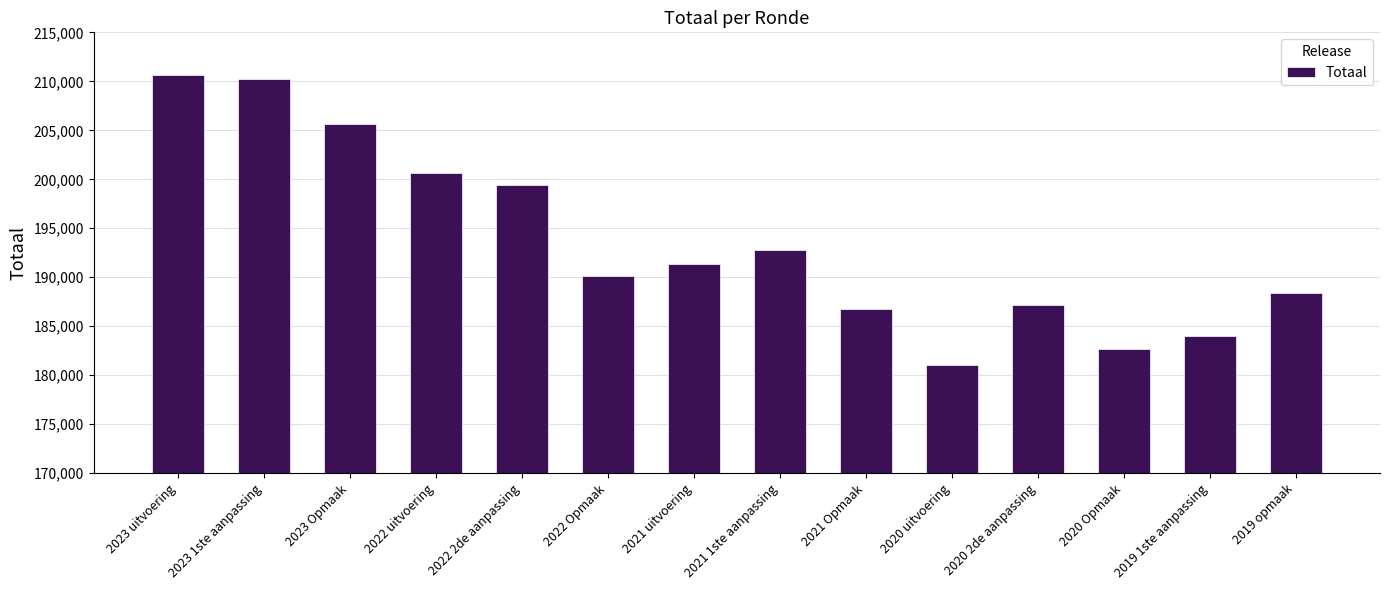

What position from the left is 2022 uitvoering?

4